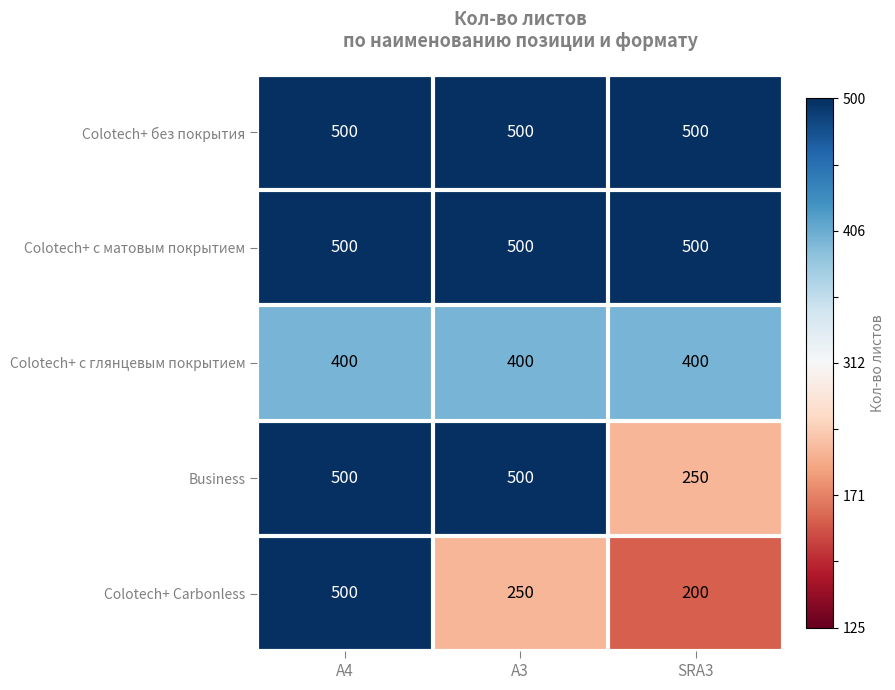

Rank the categories by Colotech+ Carbonless value from lowest to highest.

SRA3, A3, A4